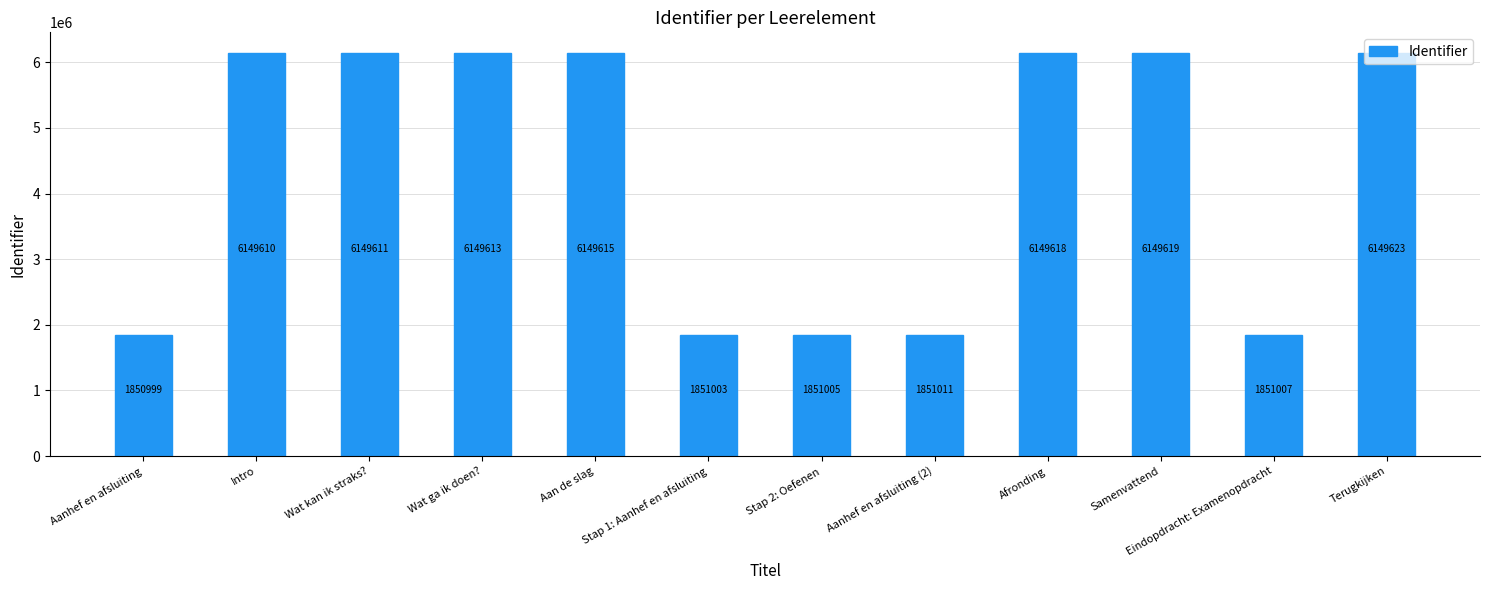

Reading right to left, what are all the values shown in this chart?

Terugkijken=6149623	Eindopdracht: Examenopdracht=1851007	Samenvattend=6149619	Afronding=6149618	Aanhef en afsluiting (2)=1851011	Stap 2: Oefenen=1851005	Stap 1: Aanhef en afsluiting=1851003	Aan de slag=6149615	Wat ga ik doen?=6149613	Wat kan ik straks?=6149611	Intro=6149610	Aanhef en afsluiting=1850999